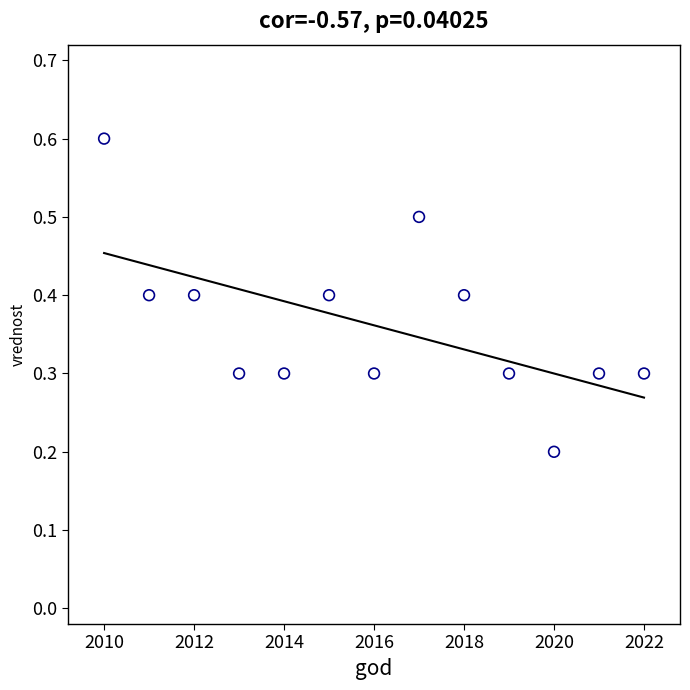

What is the range of Y values (max minus min)?

0.4